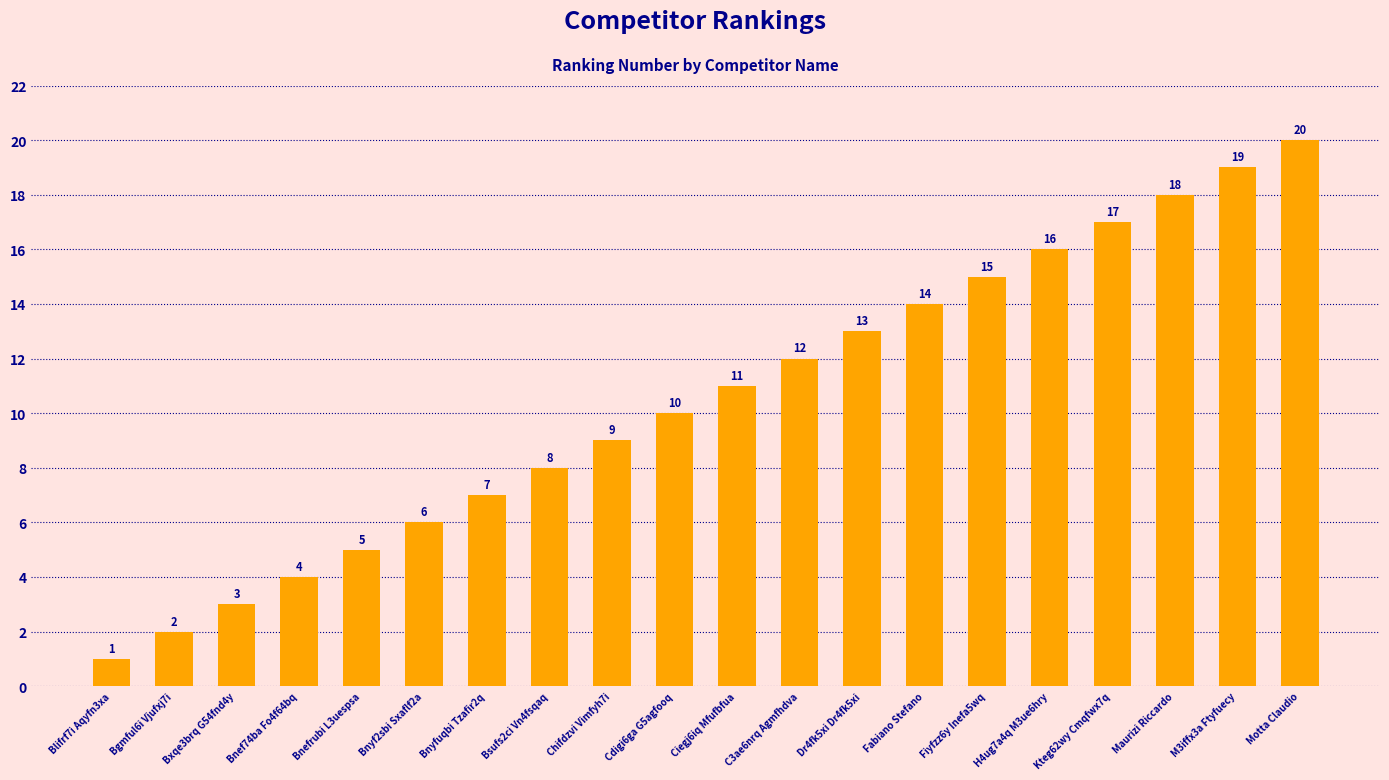

Are the bars grouped side by side (vs. stacked)?

No